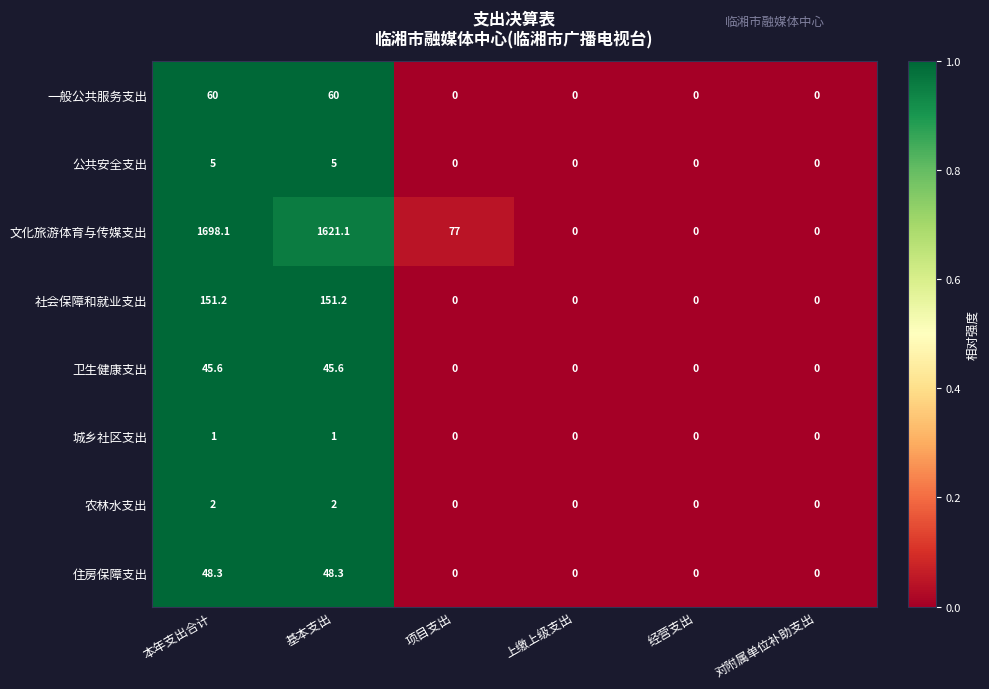

What is the greatest value displayed?

1698.1